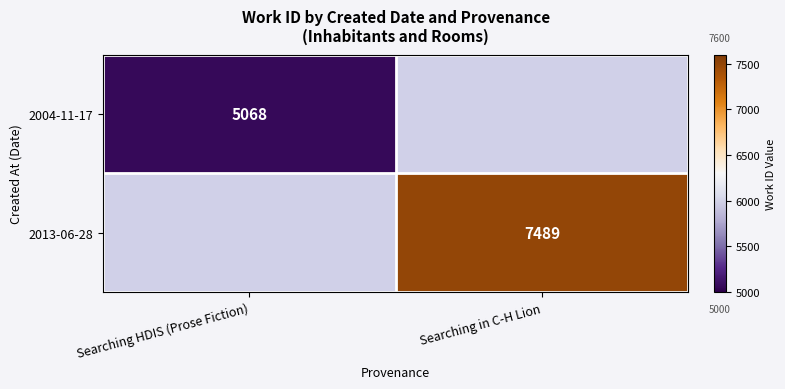

Is it true that 2004-11-17 equals 5068 at Searching HDIS (Prose Fiction)?

True